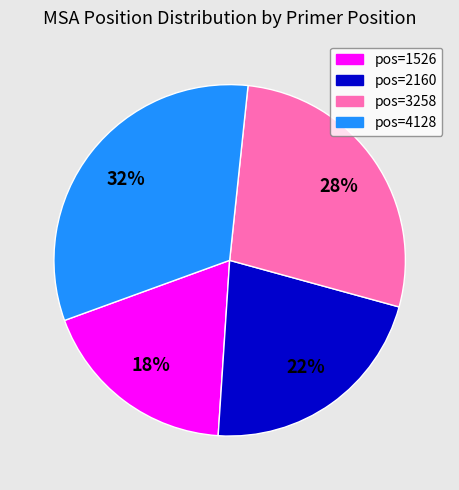

Does any single category account for the majority?

No